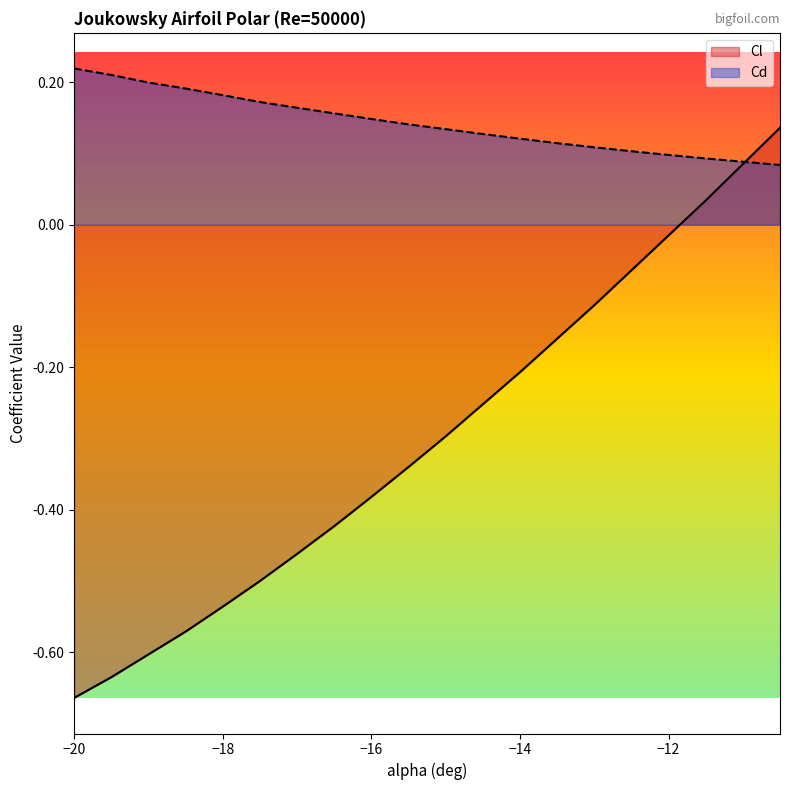

Which series ends up on top after the final intersection of Cl and Cd?

Cl